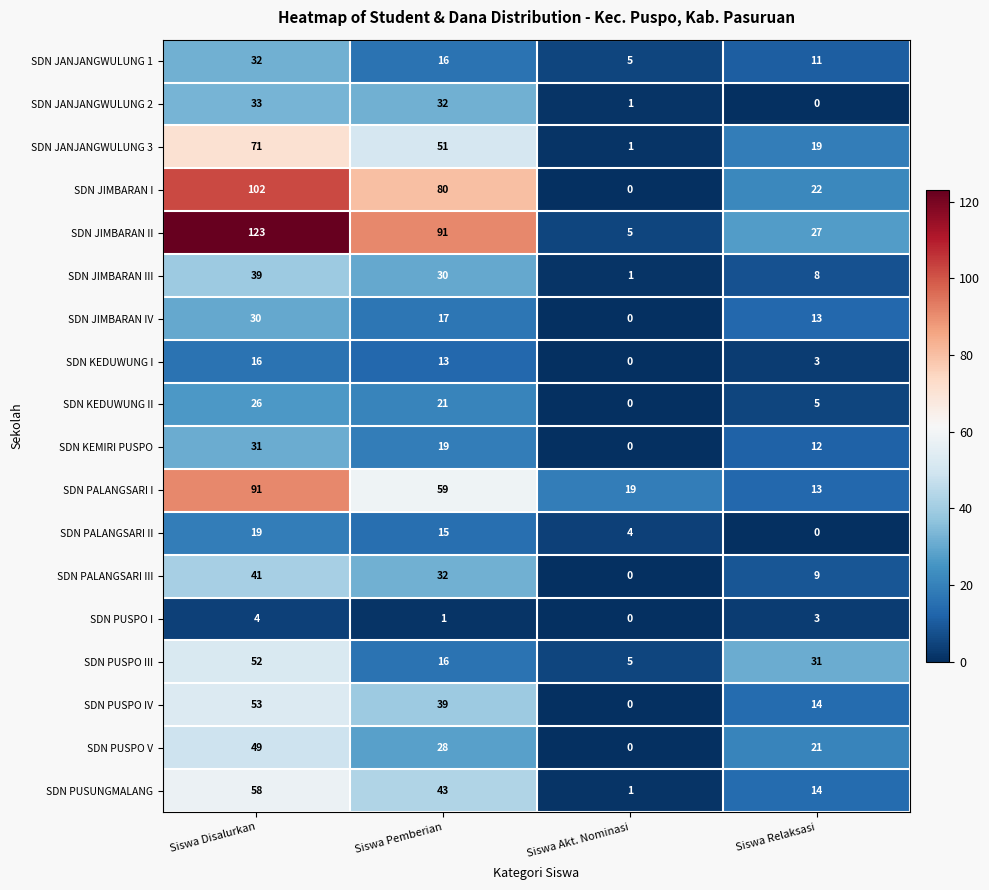

What is the sum of all SDN KEDUWUNG I values?

32